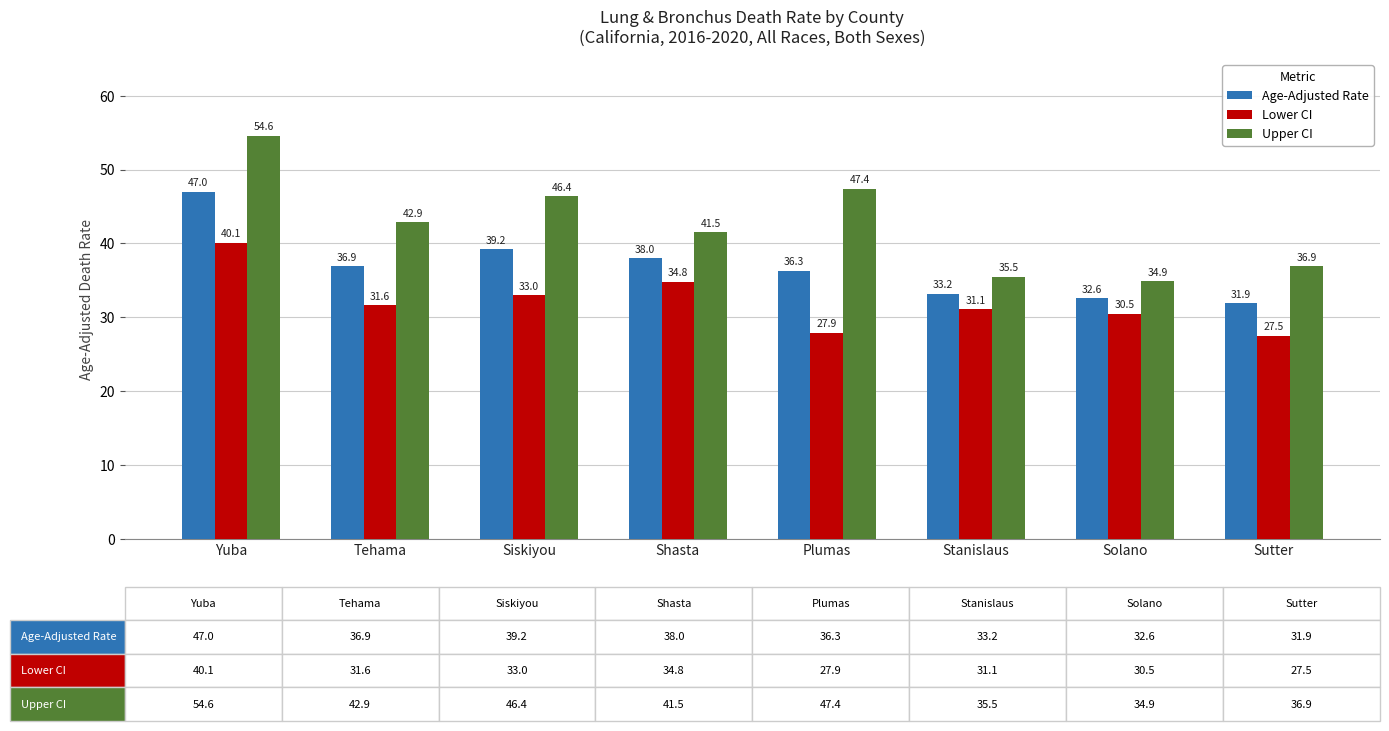

The value of Upper CI at Yuba is 15.8. True or false?

False